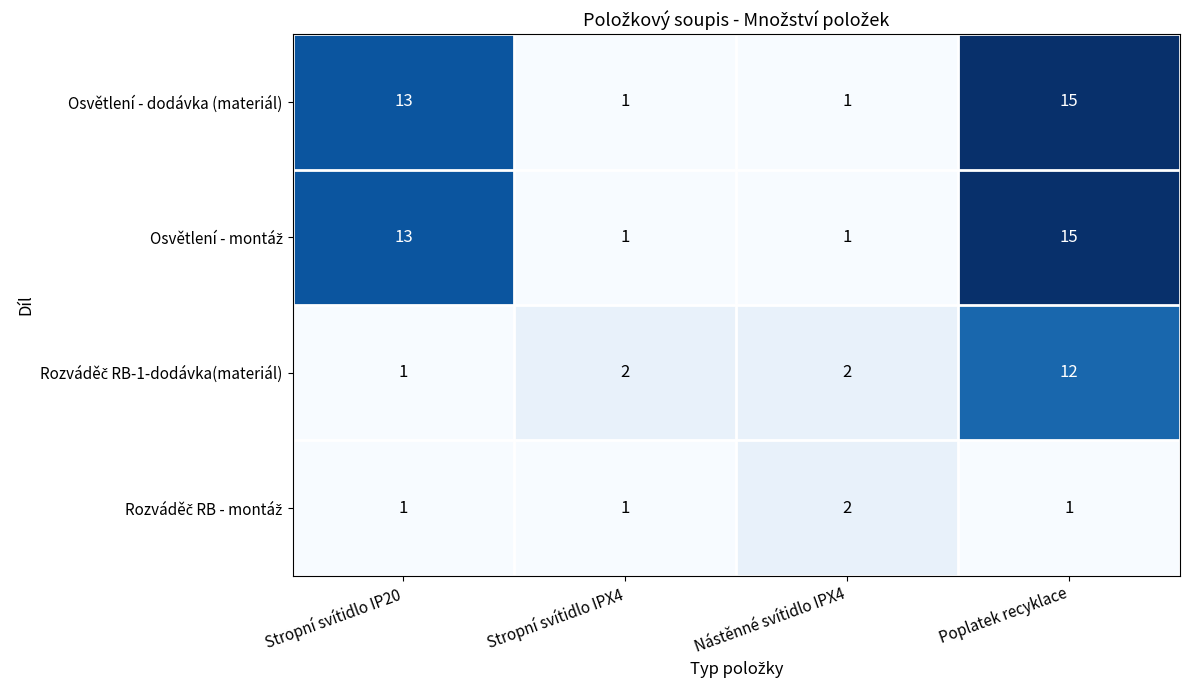

At which category is the sum across all series the highest?

Poplatek recyklace